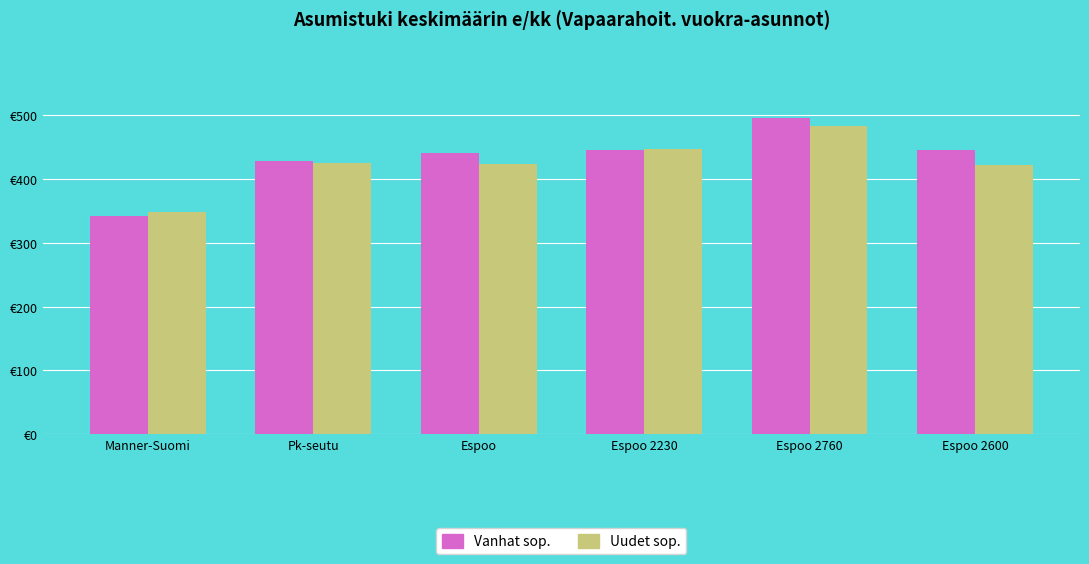

Rank the series by their maximum value, from highest to lowest.

Vanhat sop., Uudet sop.